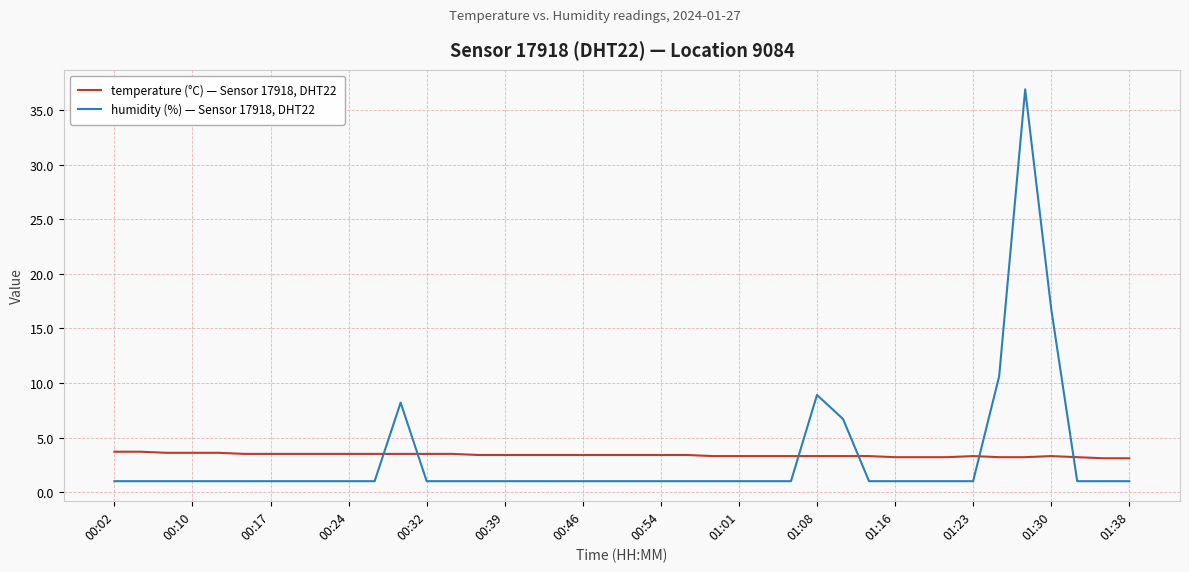

How many lines are shown in the chart?

2